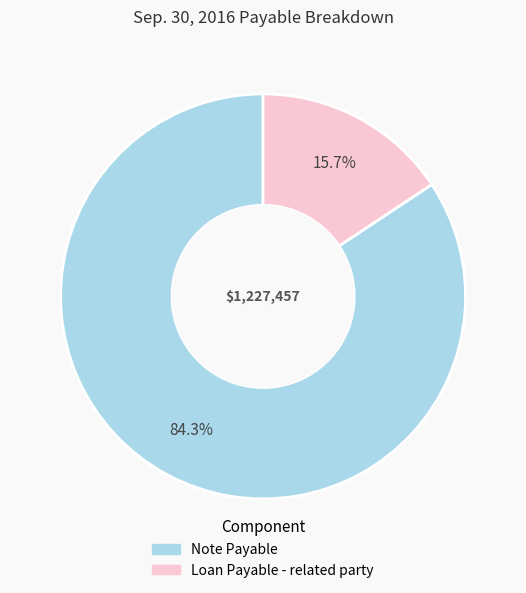

True or false: Loan Payable - related party accounts for 25% of the total.

False